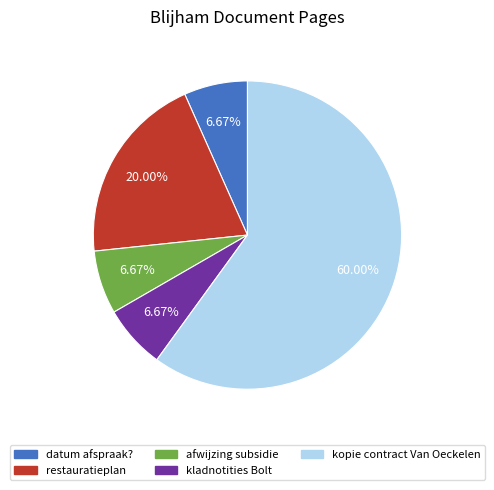

Which slice is the largest?

kopie contract Van Oeckelen